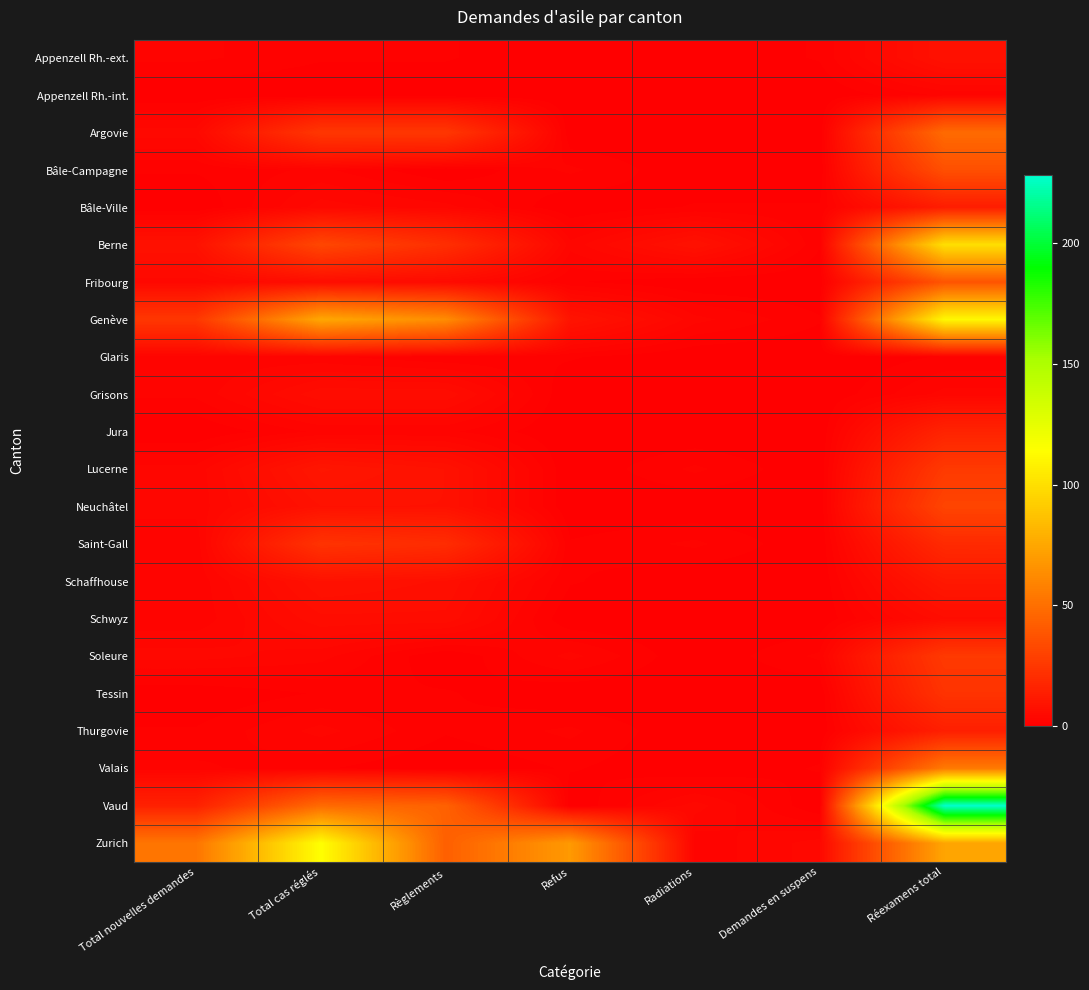

Which category has the lowest value across all series?

Refus